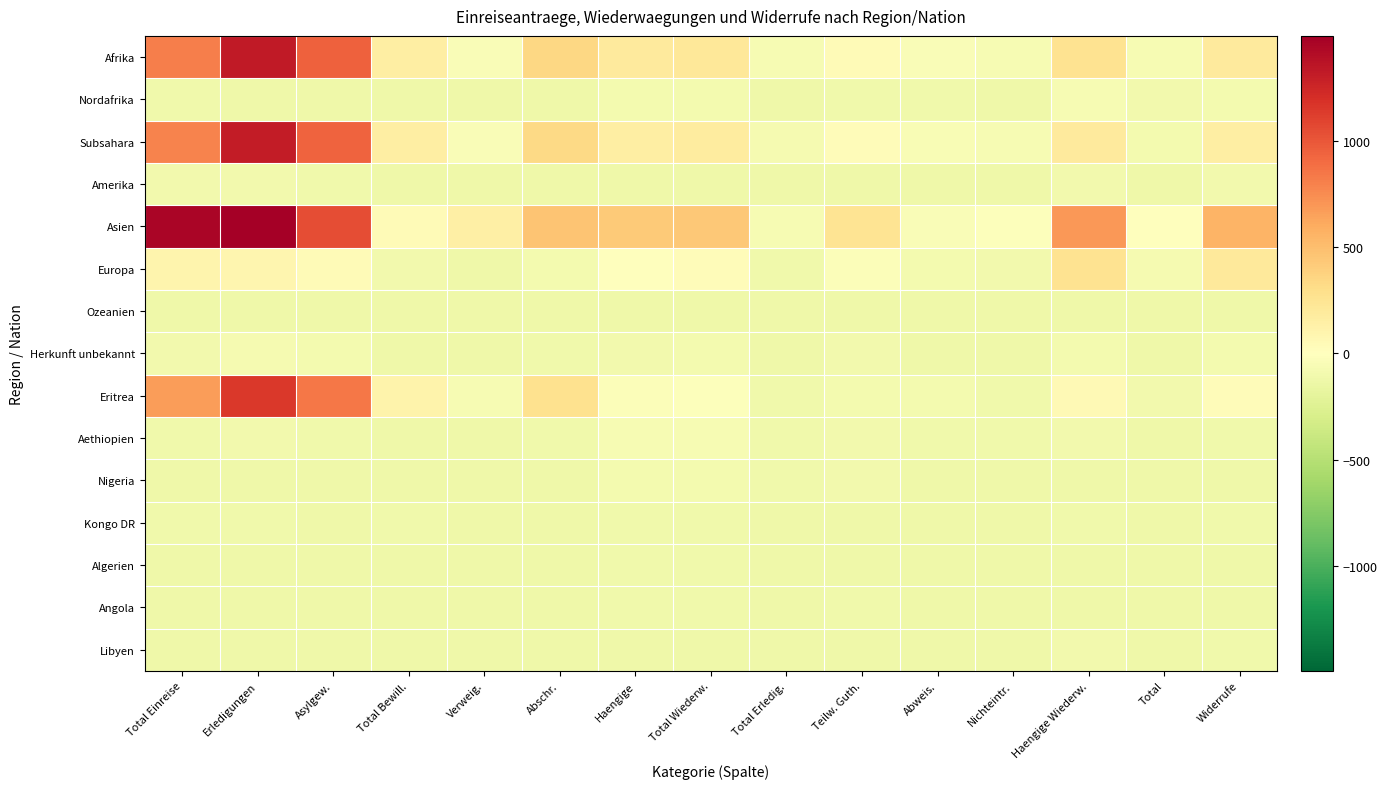

What is the total value across all series at Total Einreise?

2656.7